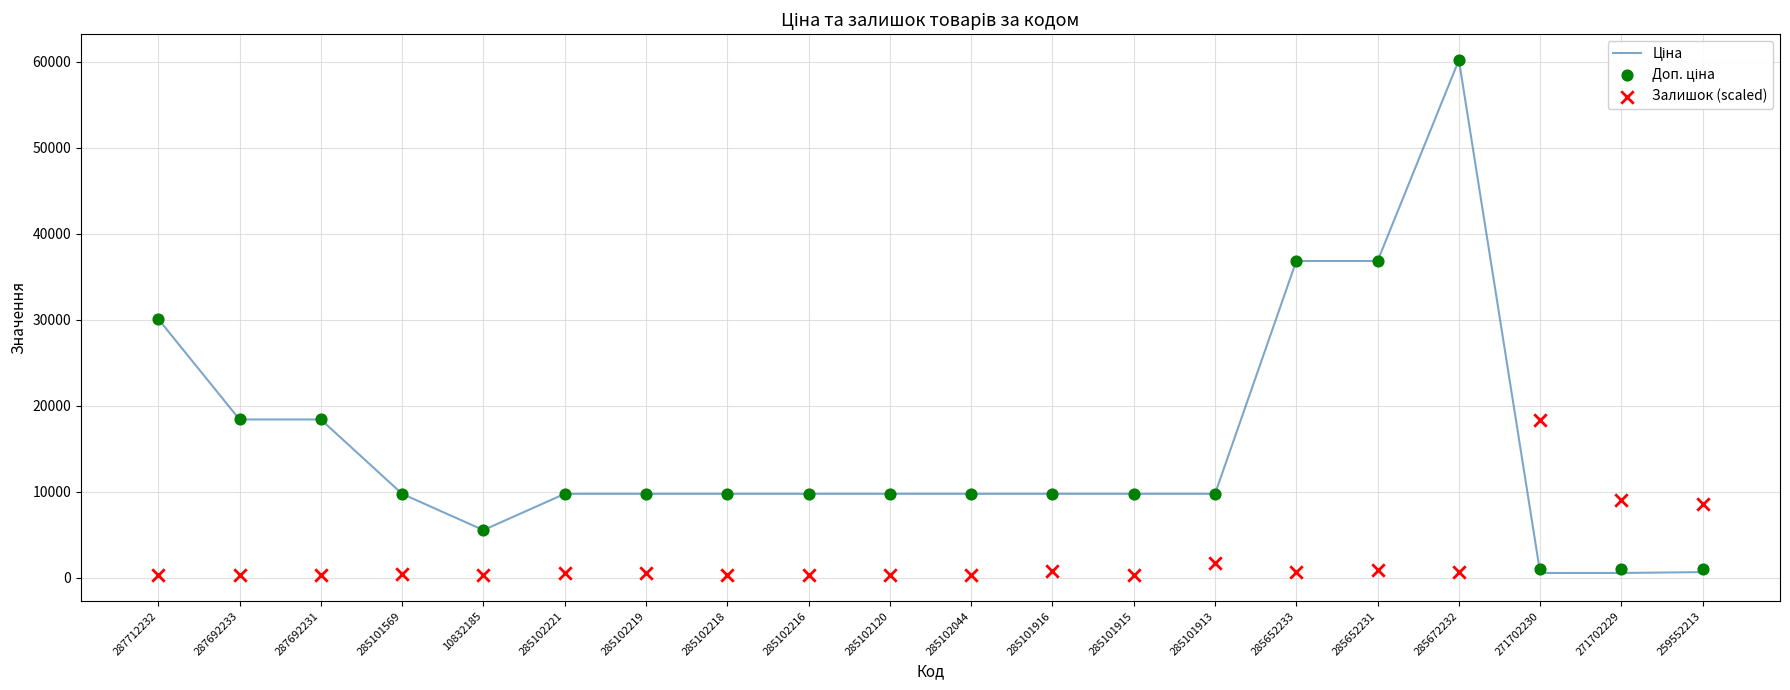

Is the value of Залишок (scaled) at 285102219 greater than the value of Ціна at 285101915?

No